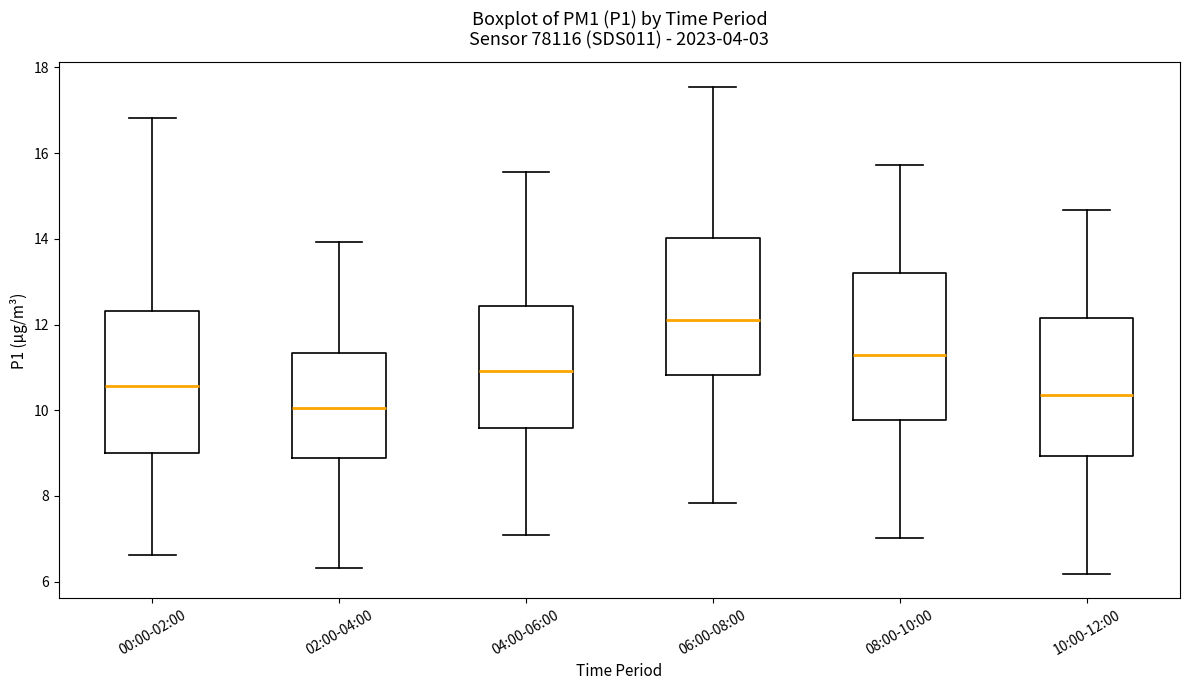

Reading left to right, read every box against the y-axis: the position of its median line, the range the box covers, and the ends of its whiskers. The values are not printed on the chart, so give them approximately, as read against the axis.

00:00-02:00: median 10.6, box 9.0 to 12.4, whiskers 6.6 to 16.8
02:00-04:00: median 10.0, box 8.8 to 11.4, whiskers 6.4 to 14.0
04:00-06:00: median 11.0, box 9.6 to 12.4, whiskers 7.0 to 15.6
06:00-08:00: median 12.2, box 10.8 to 14.0, whiskers 7.8 to 17.6
08:00-10:00: median 11.2, box 9.8 to 13.2, whiskers 7.0 to 15.8
10:00-12:00: median 10.4, box 9.0 to 12.2, whiskers 6.2 to 14.6